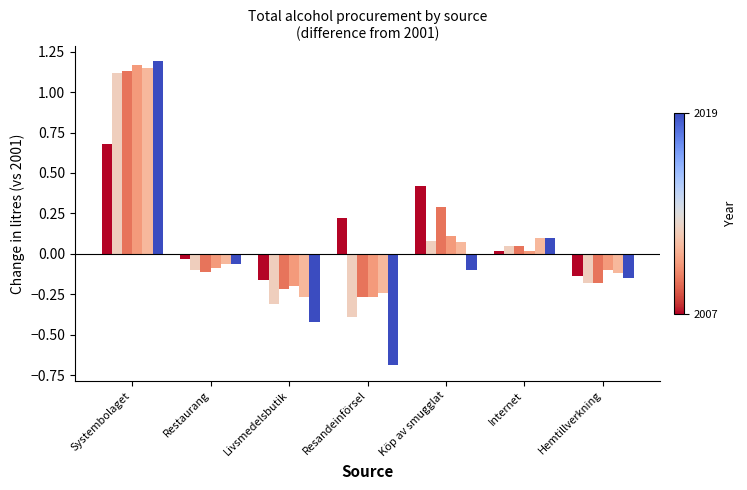

Which label corresponds to the smallest value in the chart?

Resandeinförsel